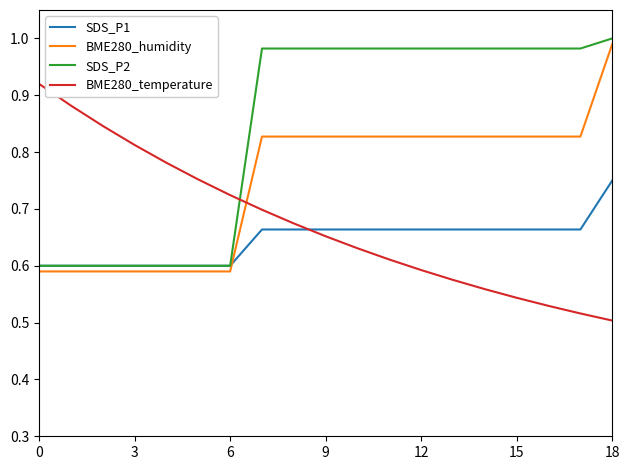

Which series has the largest total across all categories?

SDS_P2